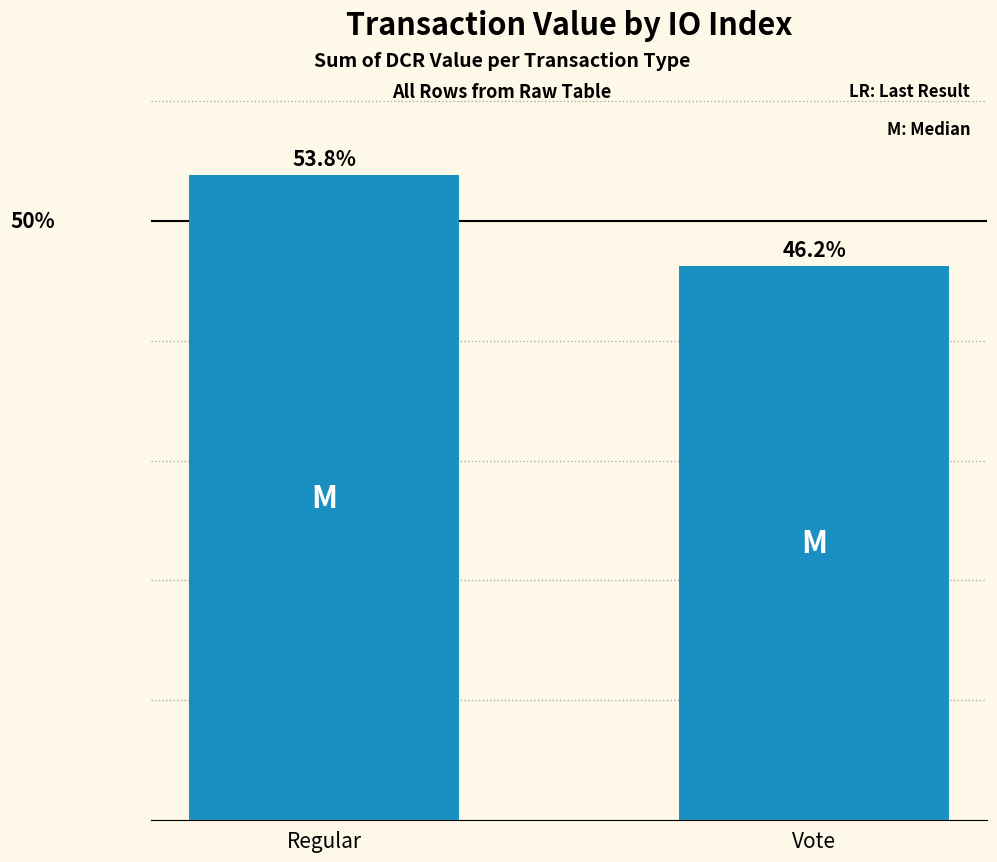

At which category does the chart reach its peak across all series?

Regular